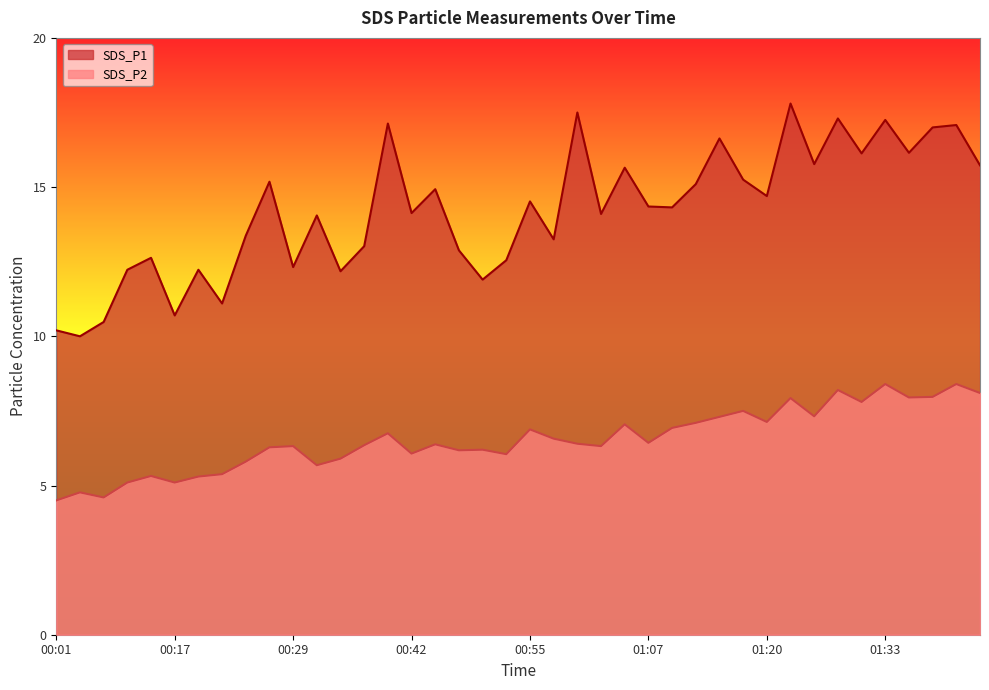

Where is the first local minimum for SDS_P2?

00:06